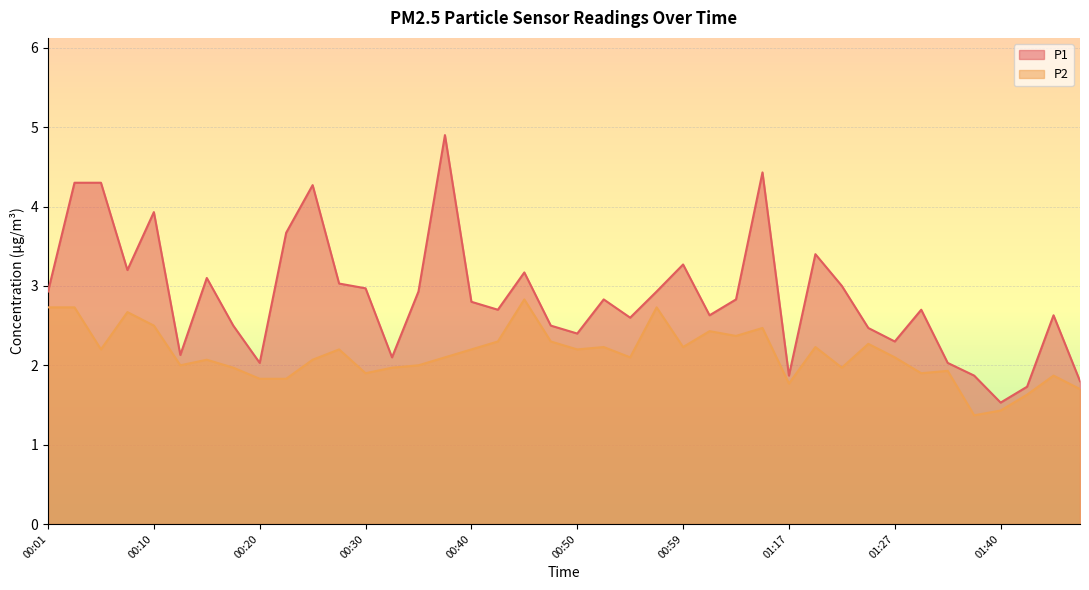

What is the difference between the second highest and minimum values in the P1 series?

2.9